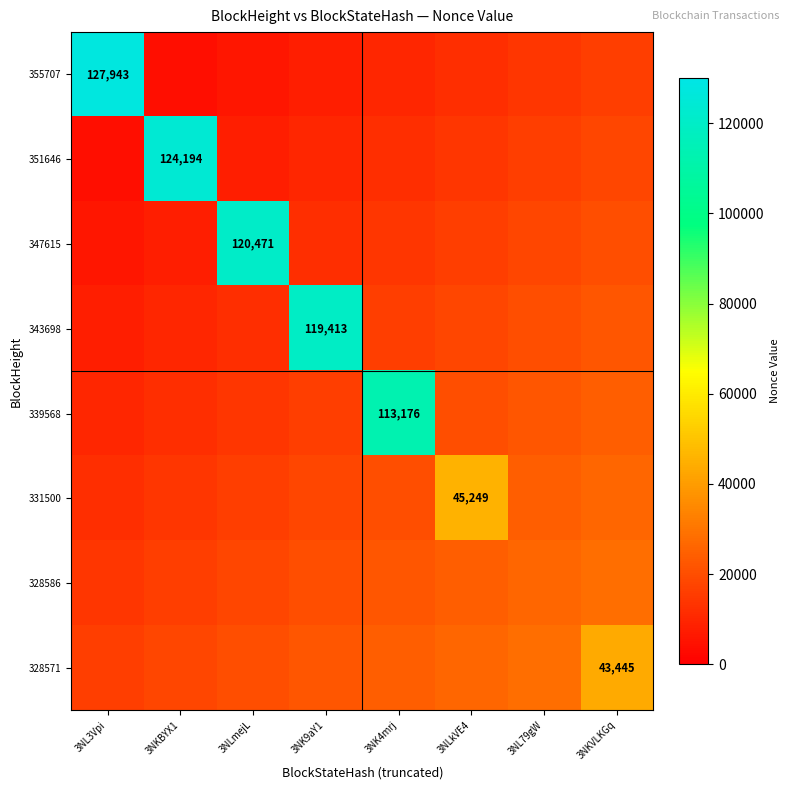

The value of 355707 at 3NL3Vpi is 224779. True or false?

False